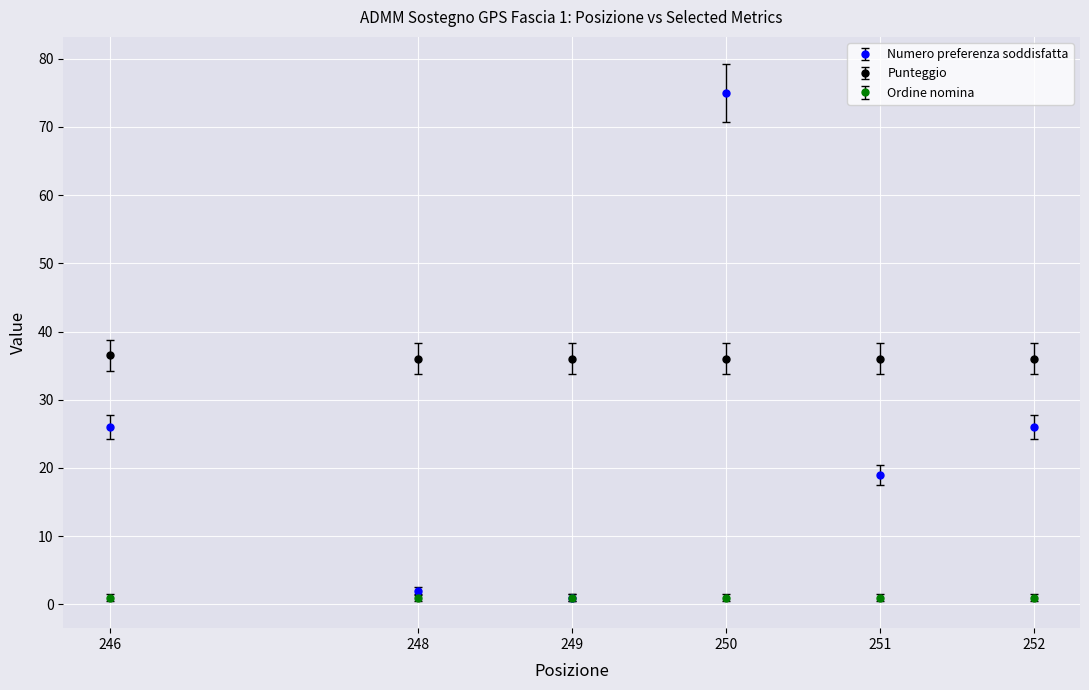

At 246, list the series in order from smallest to largest.

Ordine nomina, Numero preferenza soddisfatta, Punteggio